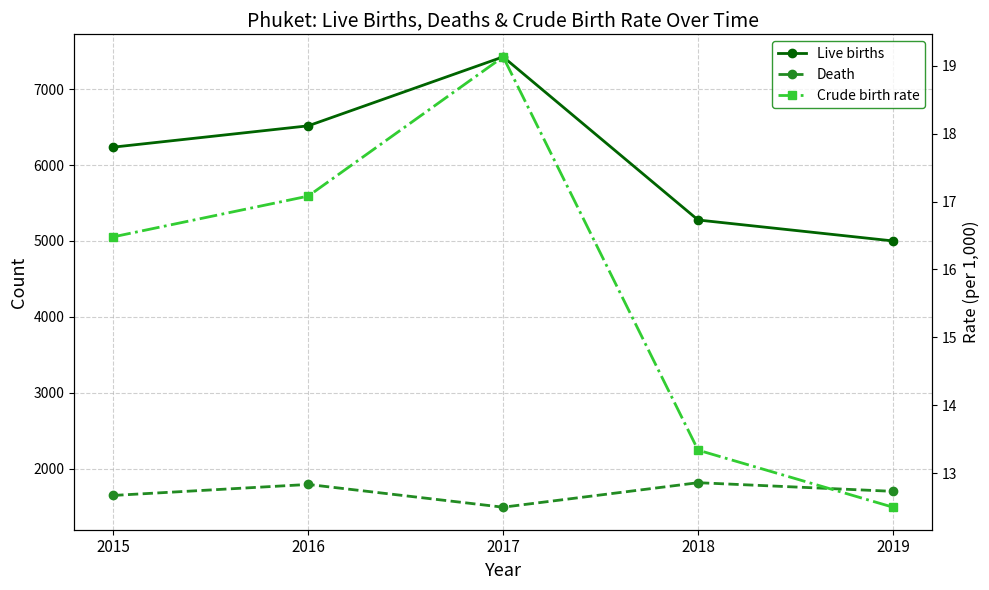

Which series has the largest total across all categories?

Live births